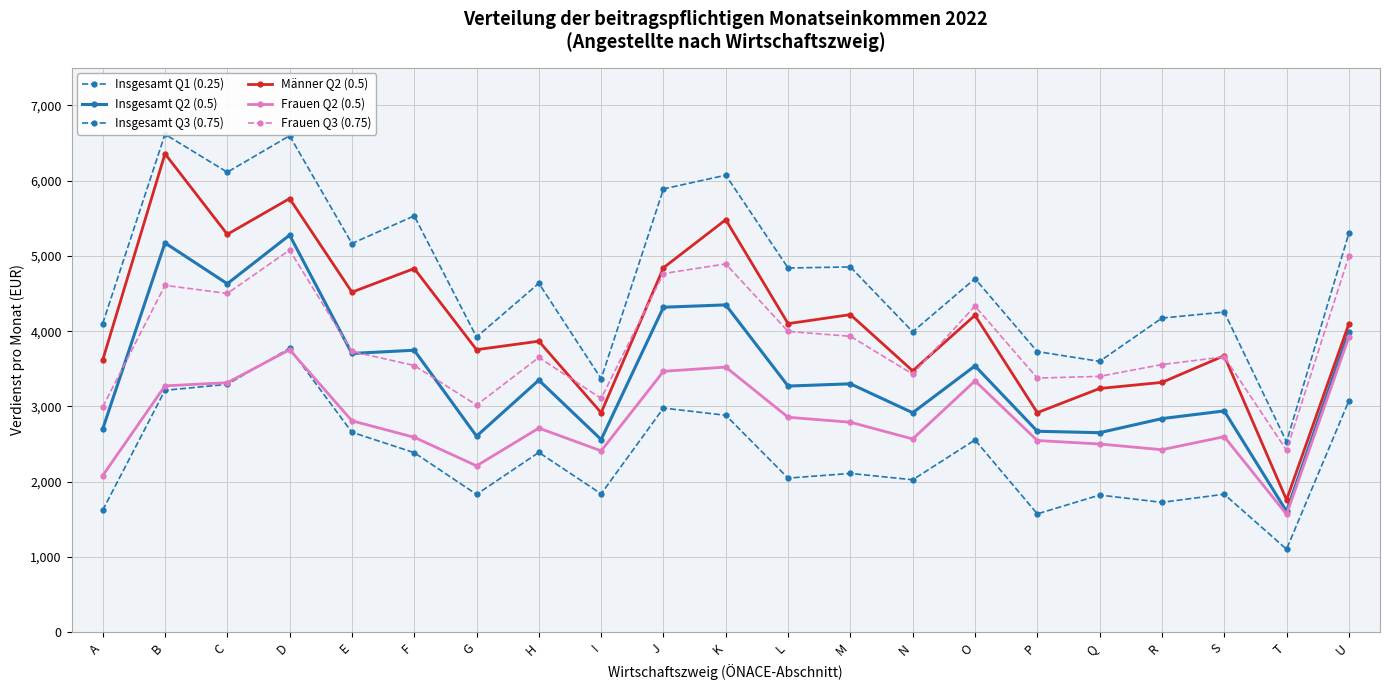

Which category has the lowest value in the Männer Q2 (0.5) series?

T